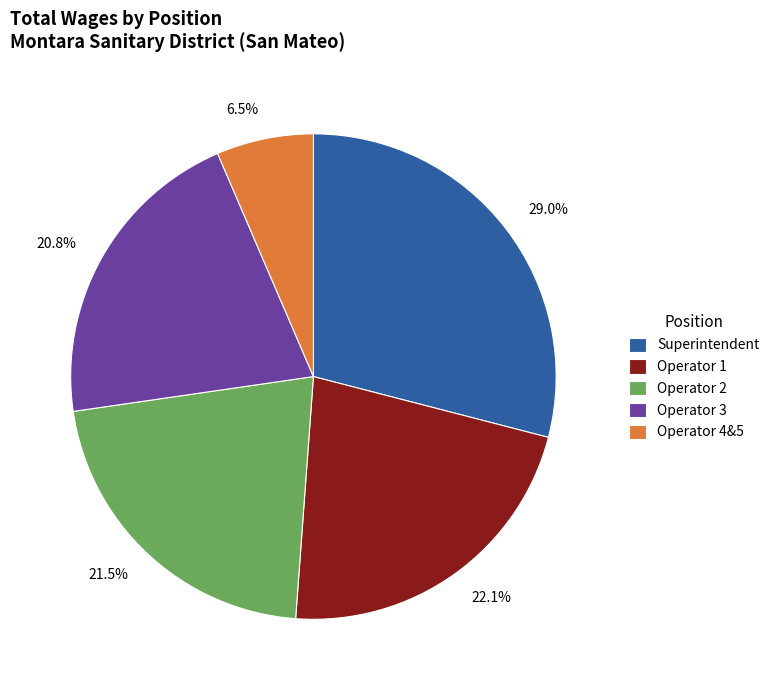

To the nearest percent, what is the average slice percentage?

20%